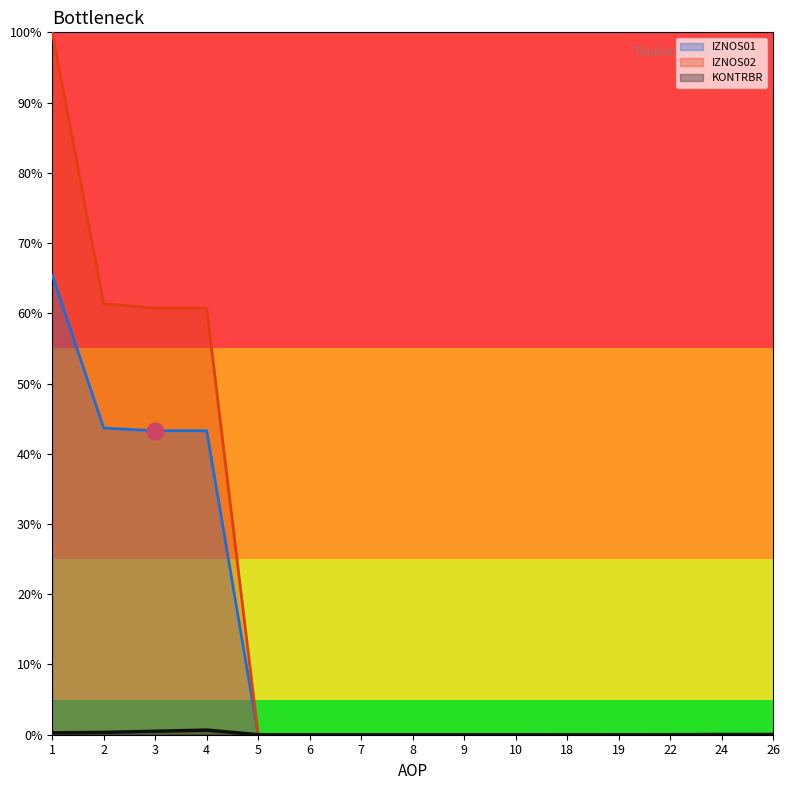

What value does the KONTRBR series have at 4?

0.7